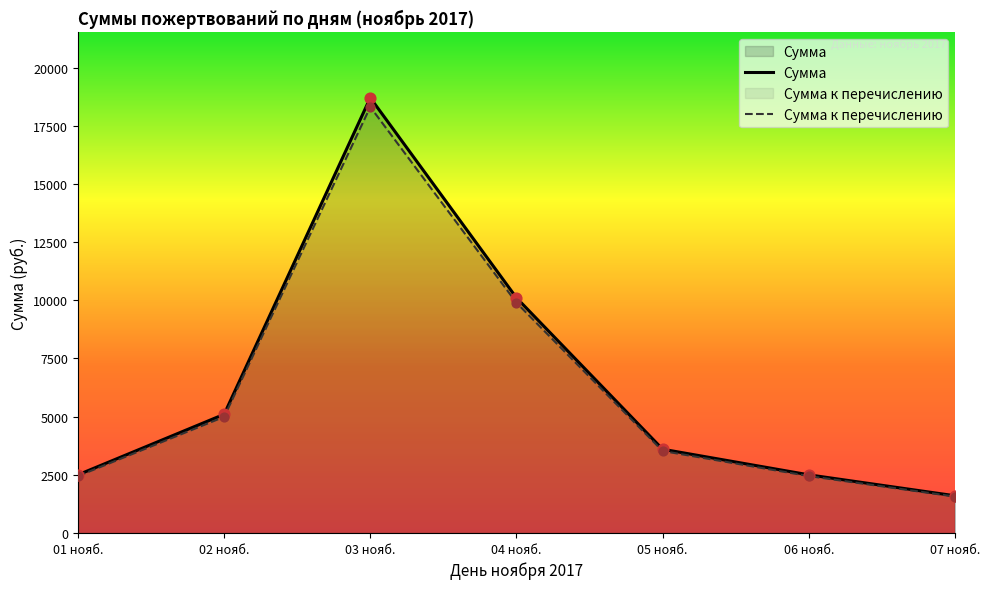

Which series has the largest Y range (max minus min)?

Сумма